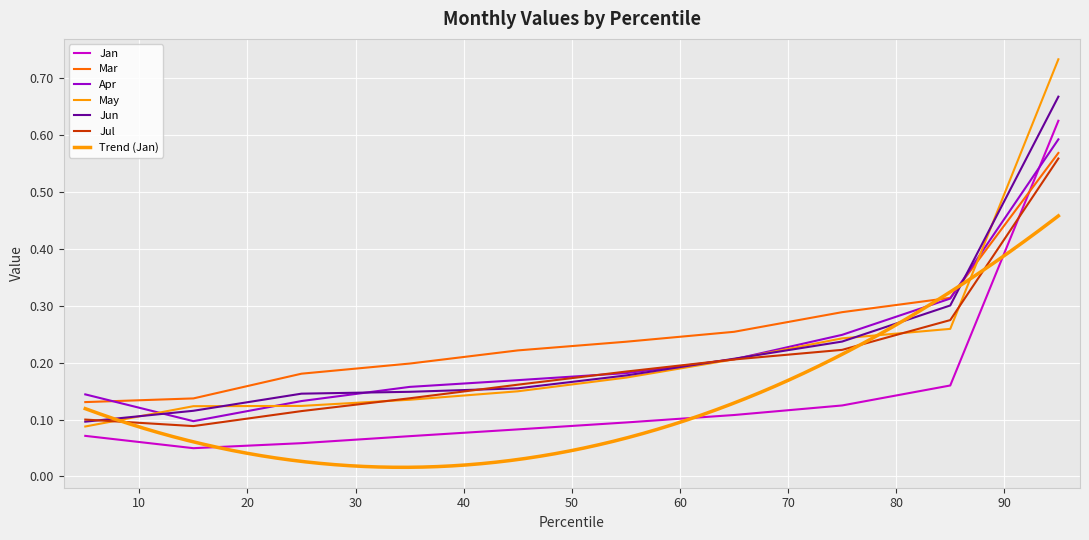

Which series changed the most between pct85 and pct95?

May